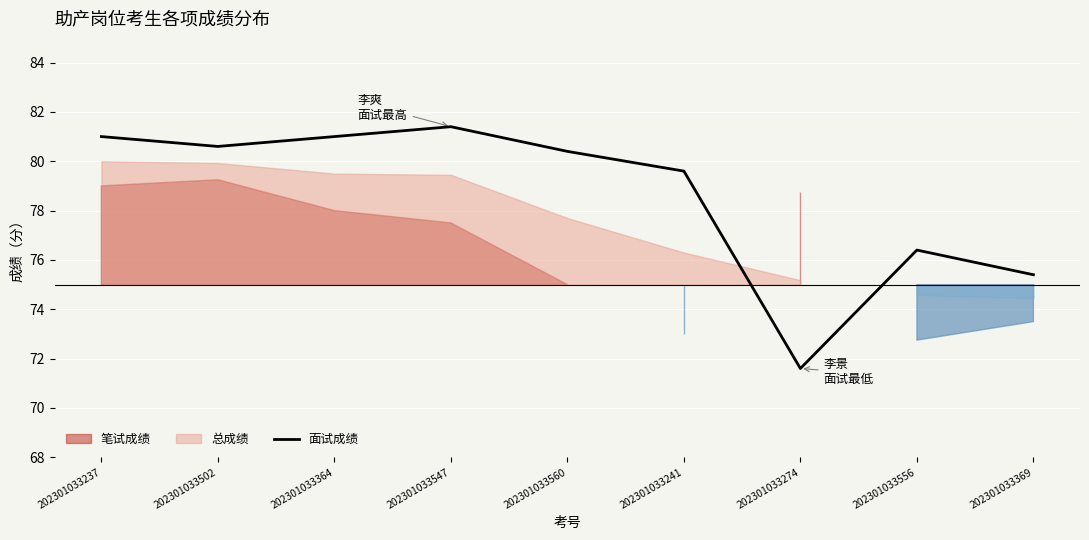

How many points are lower than both their immediate neighbors (excluding endpoints)?

2